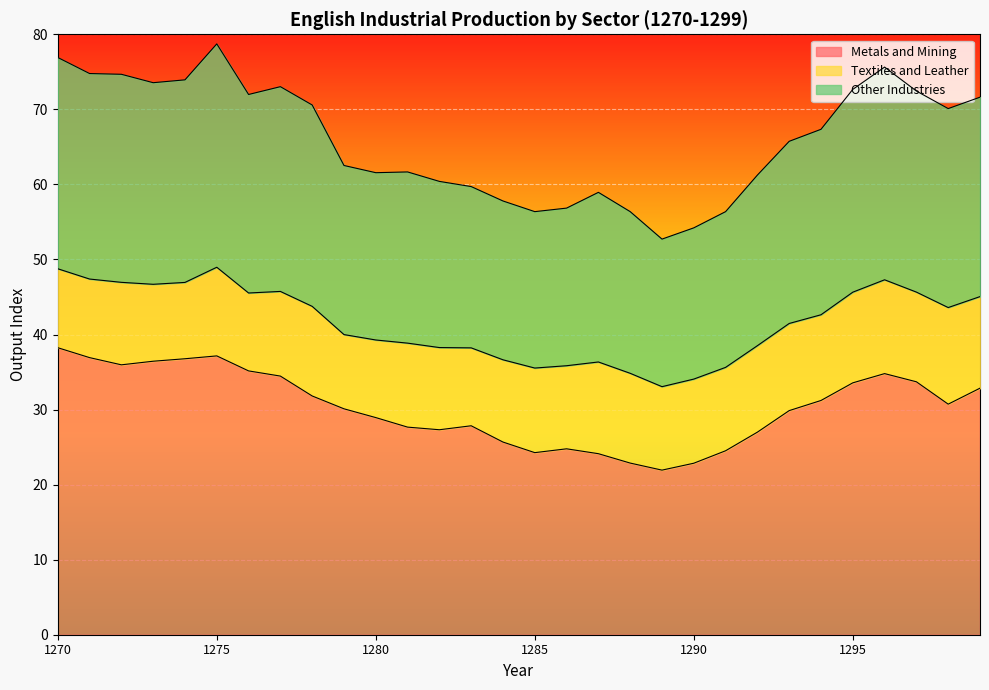

What is the minimum value for Metals and Mining?

21.9